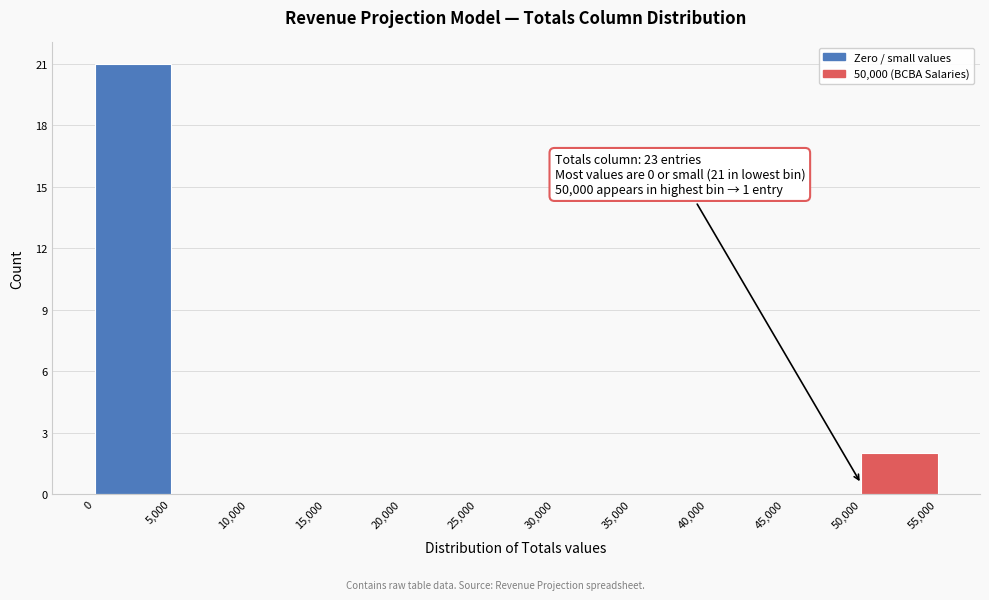

Over which range of the x-axis is the bar tallest?

0 to 5,000